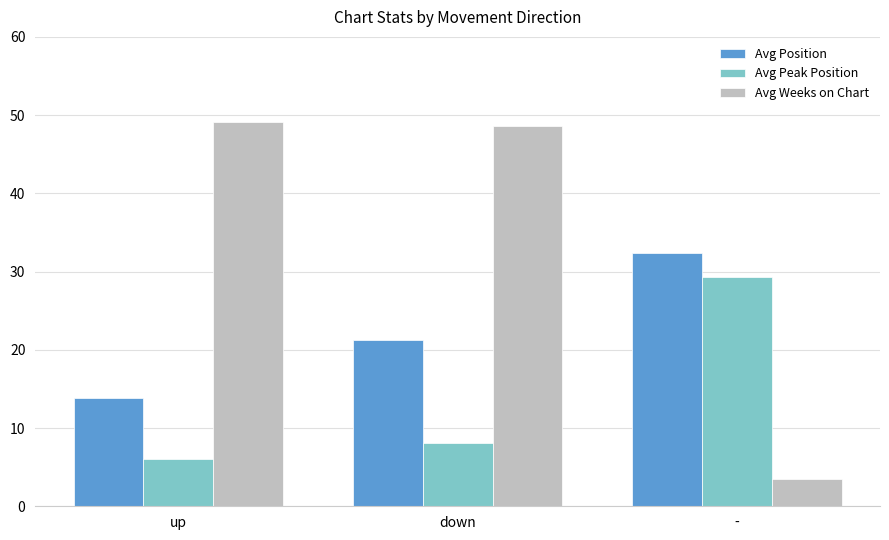

Is the value of Avg Weeks on Chart at down greater than the value of Avg Position at -?

Yes